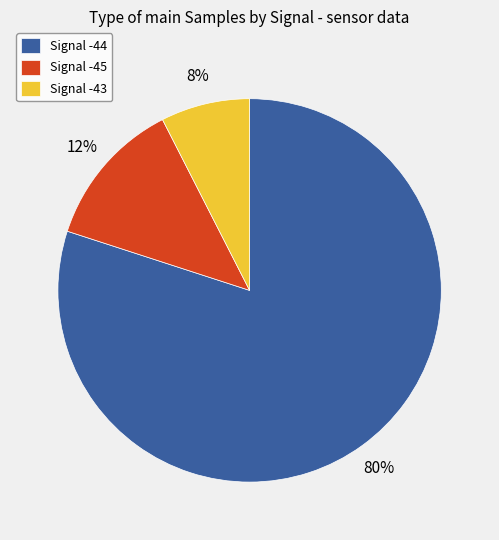

Which category has the smallest portion of the pie?

Signal -43